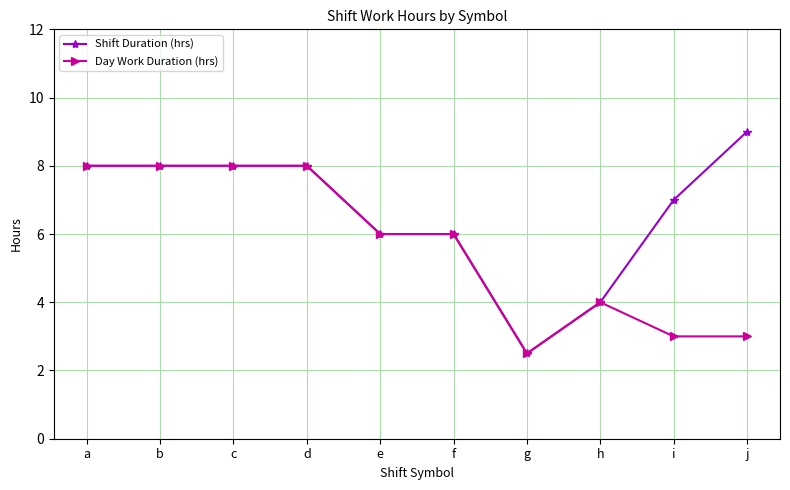

Reading left to right, list all the values displayed in this chart.

Shift Duration (hrs): 8.0	8.0	8.0	8.0	6.0	6.0	2.5	4.0	7.0	9.0
Day Work Duration (hrs): 8.0	8.0	8.0	8.0	6.0	6.0	2.5	4.0	3.0	3.0